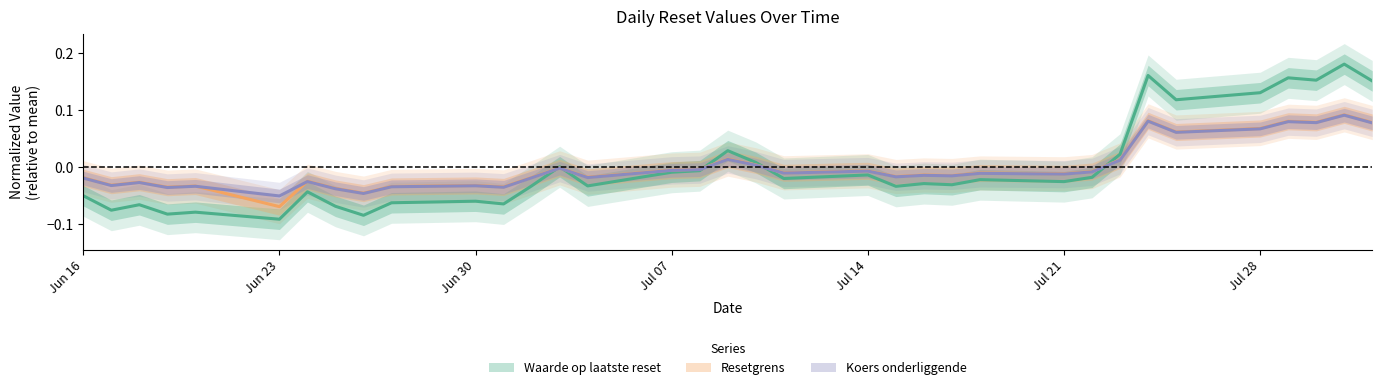

At which category is the sum across all series the highest?

2025-07-31